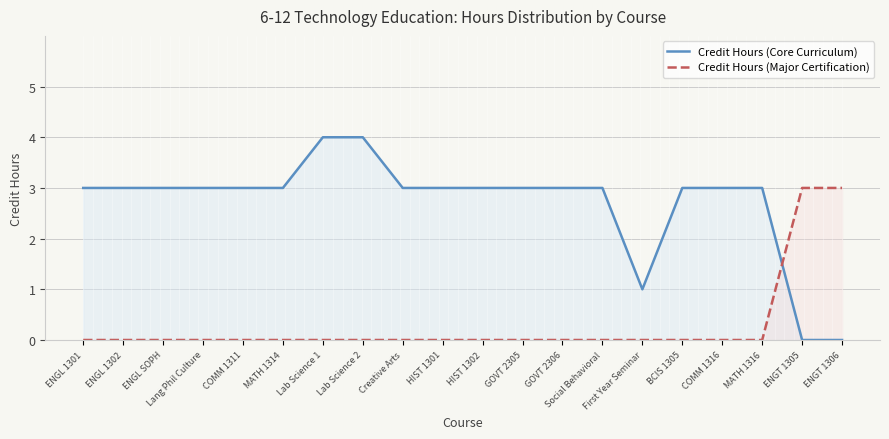

Which series has the largest total across all categories?

Credit Hours (Core Curriculum)